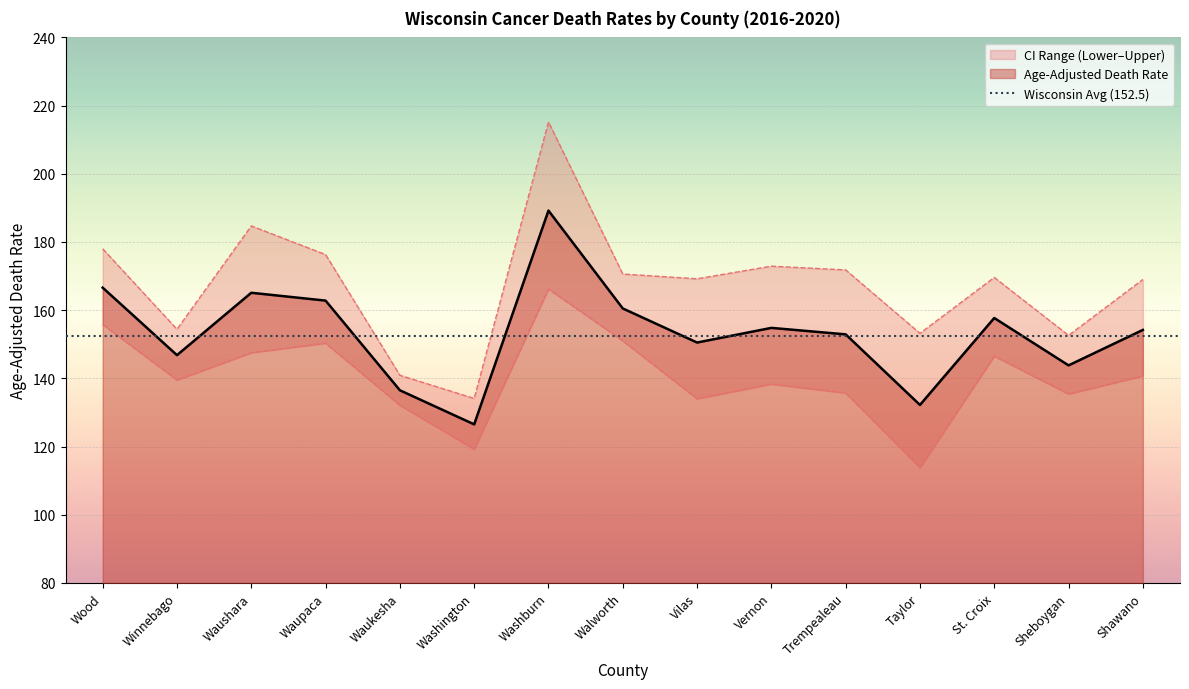

The Age-Adjusted Death Rate series shows 95.6 at Waushara. True or false?

False